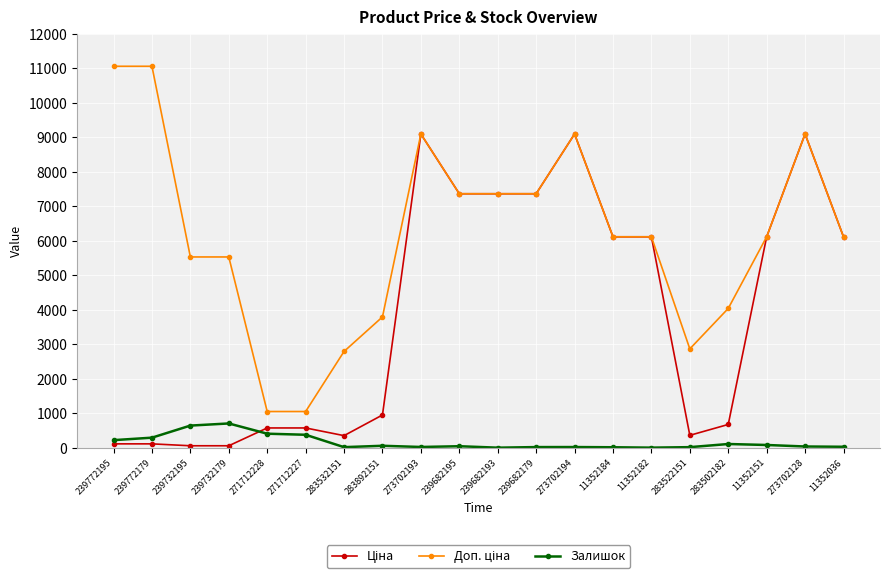

At how many categories does at least one series exceed 6620?

8